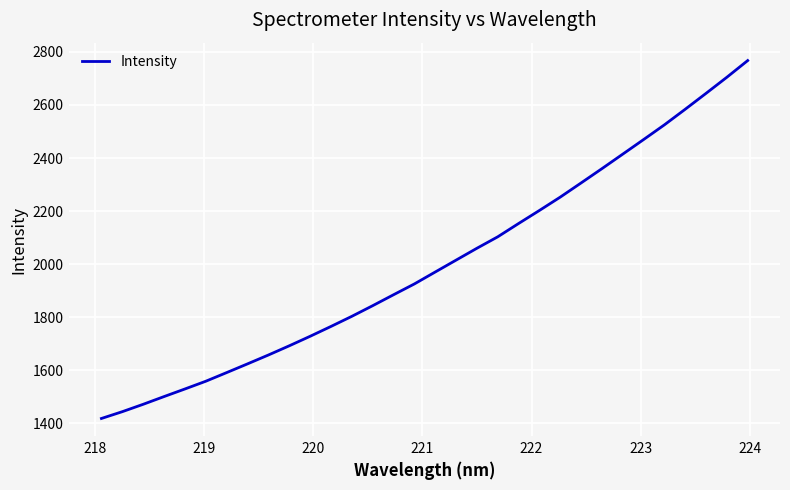

What is the maximum value shown in the chart?

2767.4